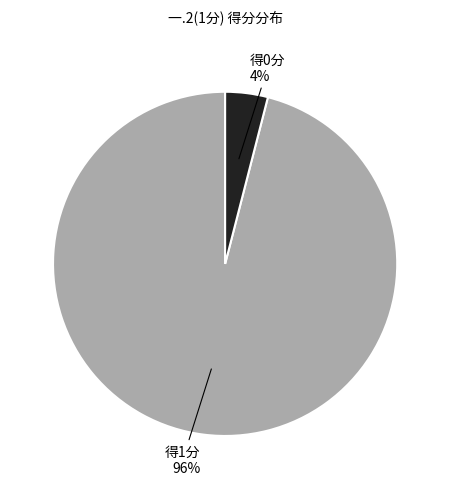

To the nearest percent, what is the average slice percentage?

50%